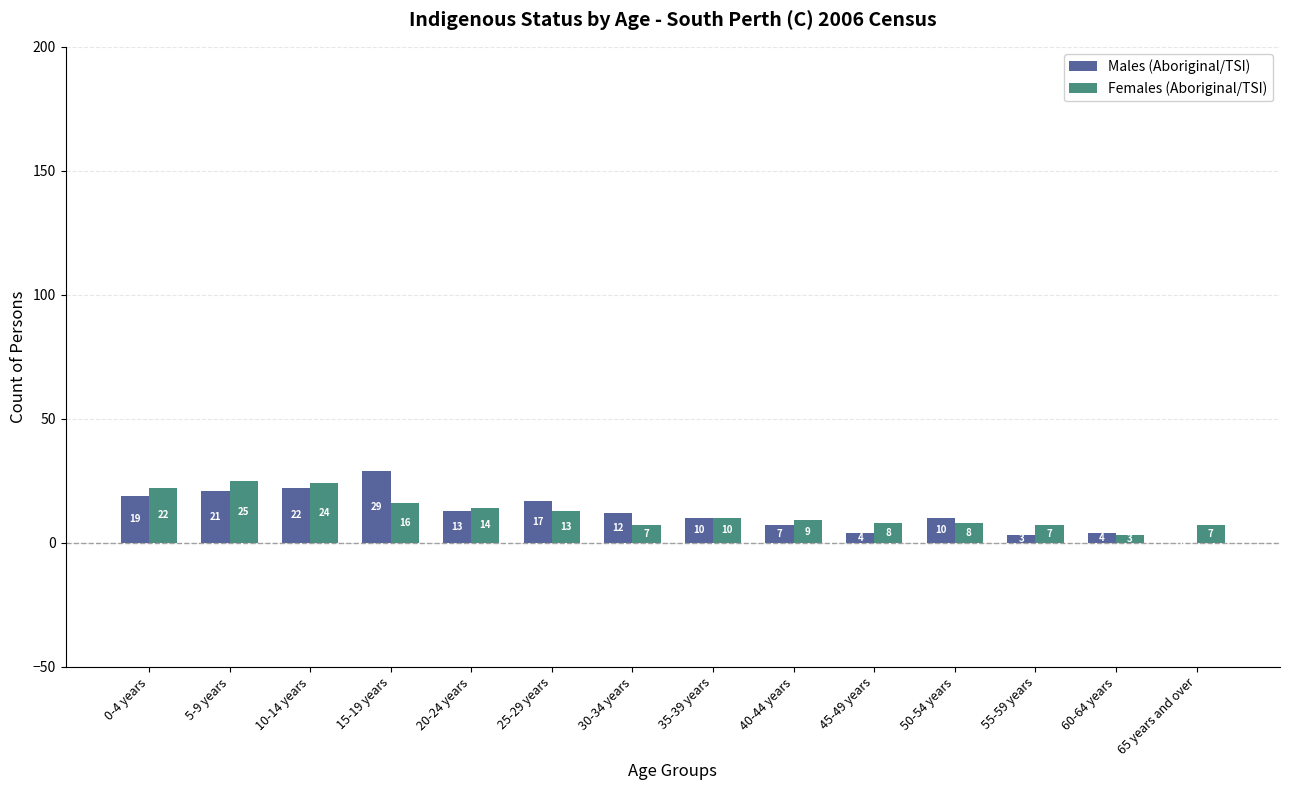

True or false: Females (Aboriginal/TSI) has a value of 26 at 15-19 years.

False